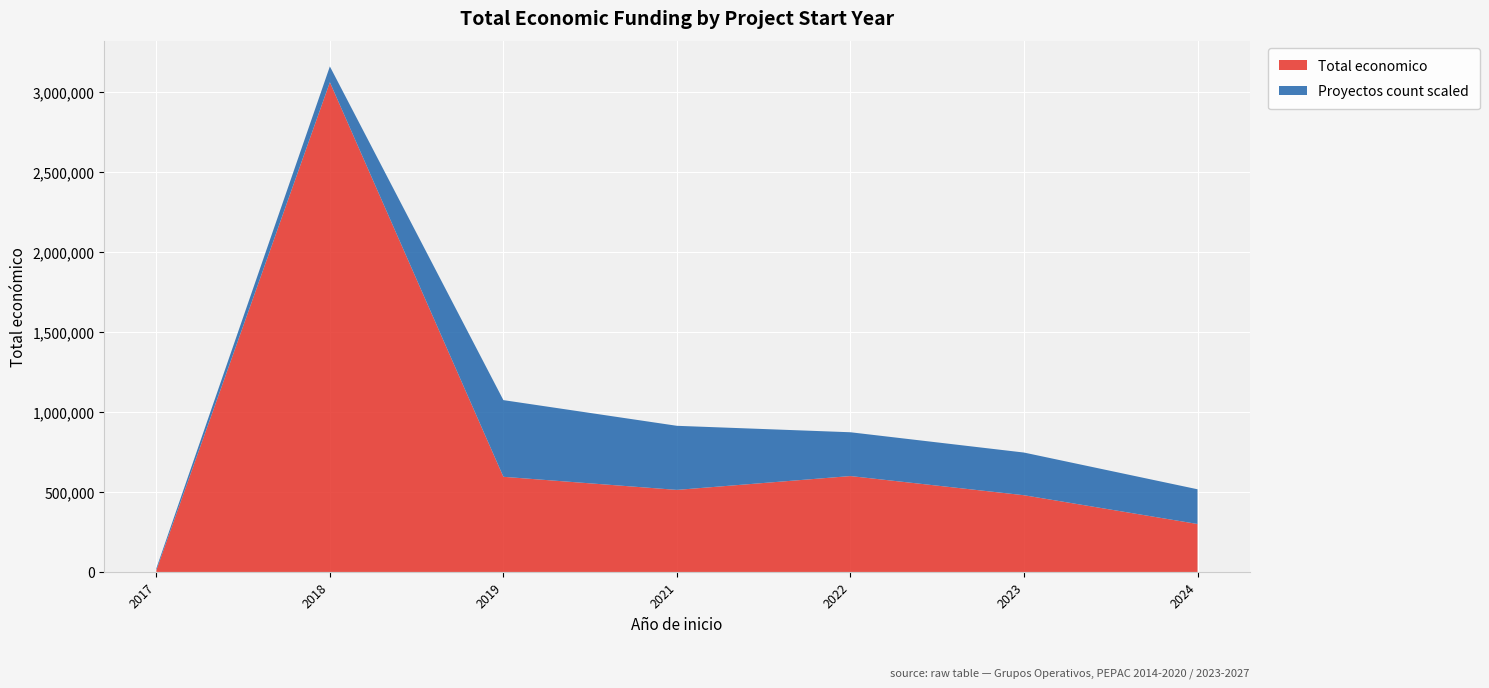

Reading left to right, what are all the values shown in this chart?

Total economico: 10480	3062871	595133	513192	599754	479882	299993
Proyectos count scaled: 12000	98861	479561	400832	273965	266918	217142